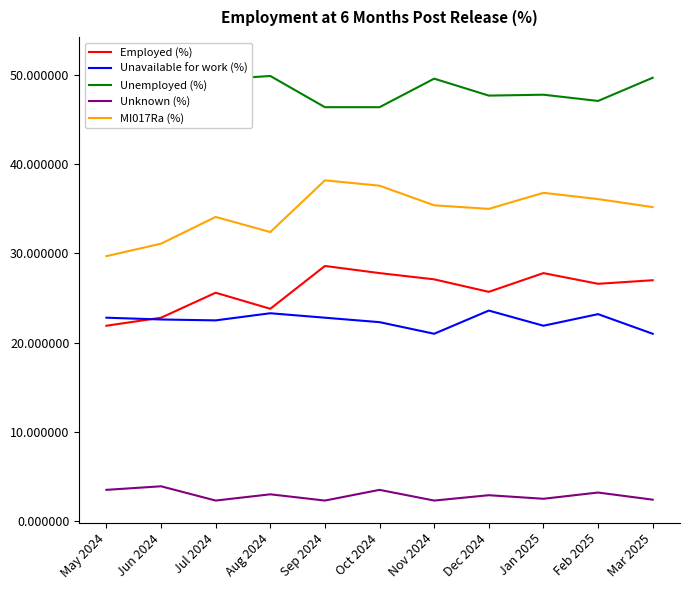

Reading left to right, transcribe all the data shown in this chart.

Employed (%): May 2024=21.9	Jun 2024=22.8	Jul 2024=25.6	Aug 2024=23.8	Sep 2024=28.6	Oct 2024=27.8	Nov 2024=27.1	Dec 2024=25.7	Jan 2025=27.8	Feb 2025=26.6	Mar 2025=27.0
Unavailable for work (%): May 2024=22.8	Jun 2024=22.6	Jul 2024=22.5	Aug 2024=23.3	Sep 2024=22.8	Oct 2024=22.3	Nov 2024=21.0	Dec 2024=23.6	Jan 2025=21.9	Feb 2025=23.2	Mar 2025=21.0
Unemployed (%): May 2024=51.8	Jun 2024=50.7	Jul 2024=49.5	Aug 2024=49.9	Sep 2024=46.4	Oct 2024=46.4	Nov 2024=49.6	Dec 2024=47.7	Jan 2025=47.8	Feb 2025=47.1	Mar 2025=49.7
Unknown (%): May 2024=3.5	Jun 2024=3.9	Jul 2024=2.3	Aug 2024=3.0	Sep 2024=2.3	Oct 2024=3.5	Nov 2024=2.3	Dec 2024=2.9	Jan 2025=2.5	Feb 2025=3.2	Mar 2025=2.4
MI017Ra (%): May 2024=29.7	Jun 2024=31.1	Jul 2024=34.1	Aug 2024=32.4	Sep 2024=38.2	Oct 2024=37.6	Nov 2024=35.4	Dec 2024=35.0	Jan 2025=36.8	Feb 2025=36.1	Mar 2025=35.2